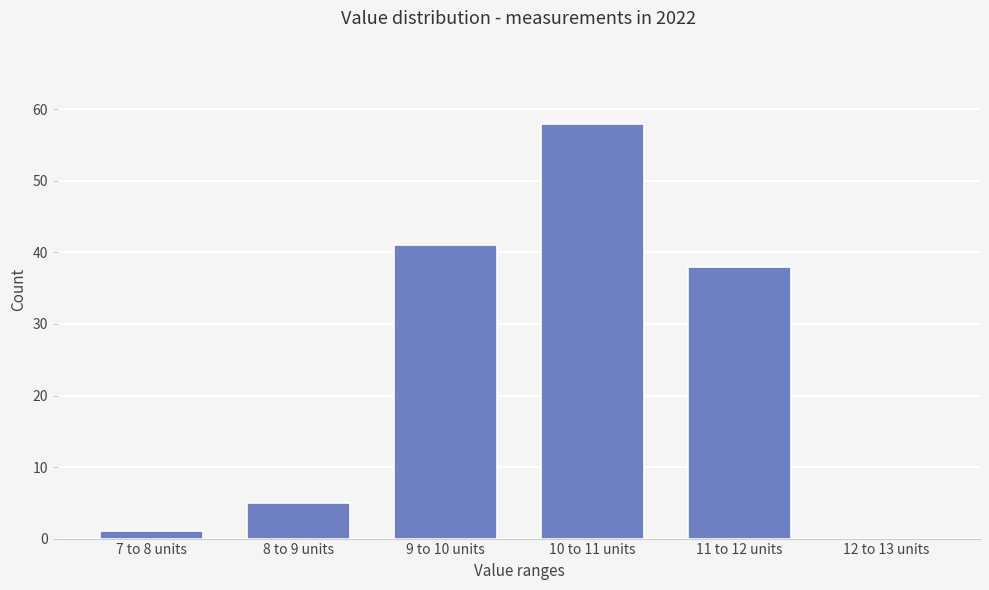

Reading left to right, extract all data points from this chart.

7 to 8 units=1	8 to 9 units=5	9 to 10 units=41	10 to 11 units=58	11 to 12 units=38	12 to 13 units=0